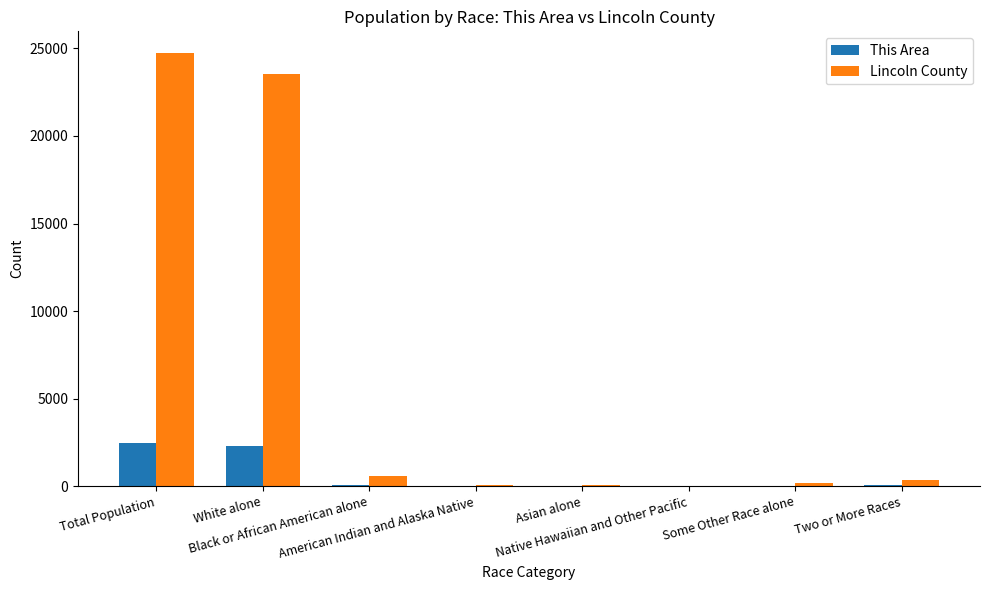

Which series has the largest total across all categories?

Lincoln County